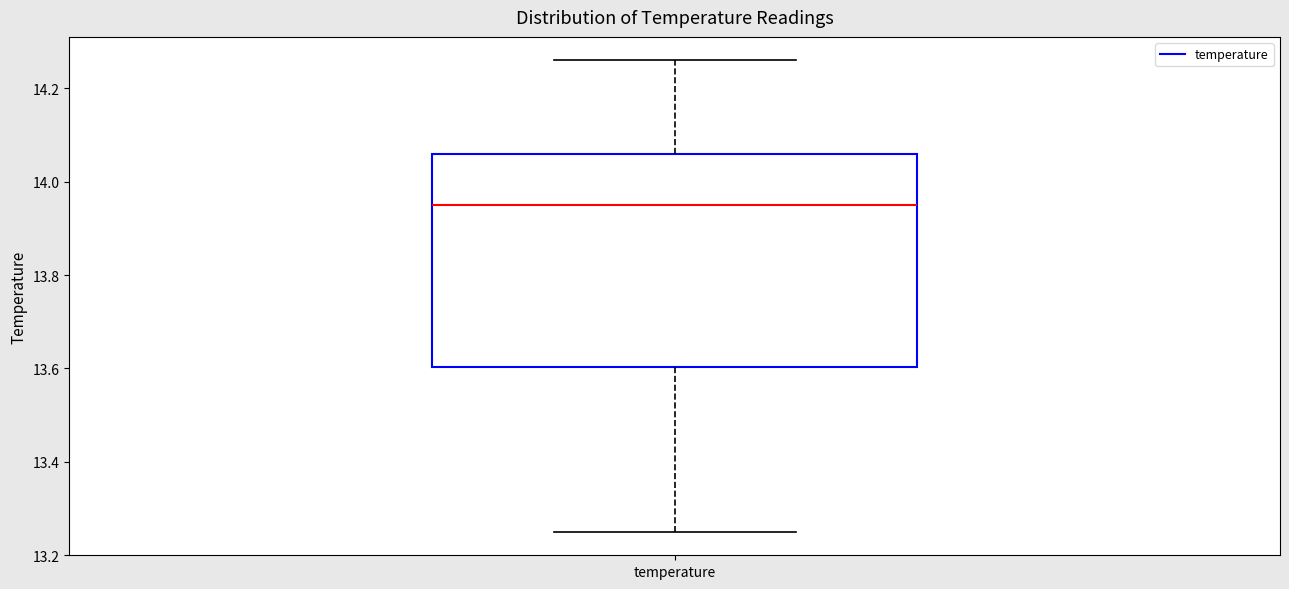

Read this box plot against the y-axis: the position of the median line, the range covered by the box, and the ends of both whiskers. The values are not printed on the chart, so give them approximately, as read against the axis.

median 13.96, box 13.60 to 14.06, whiskers 13.26 to 14.26